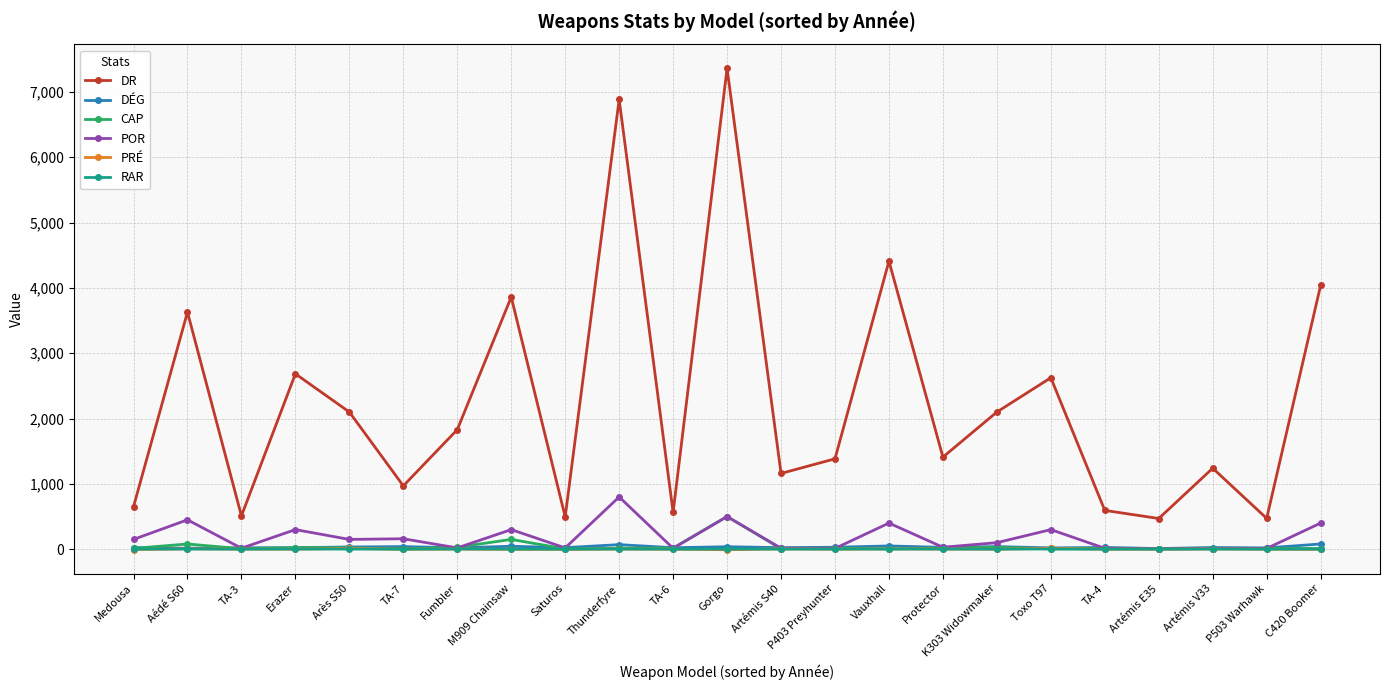

In DR, how many points are higher than both neighbors (excluding endpoints)?

8